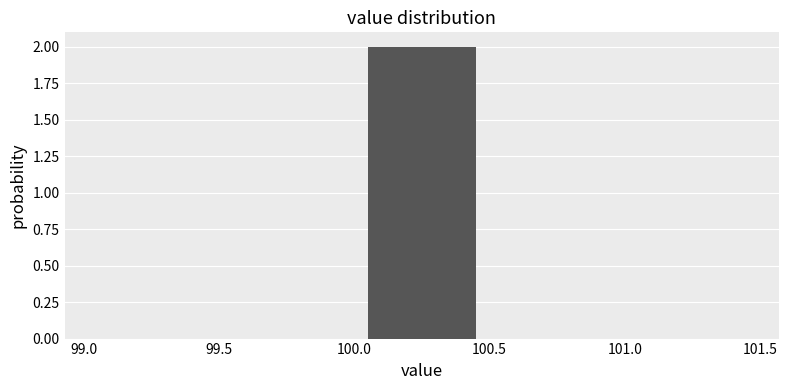

Which range on the x-axis has the tallest bar?

100.0 to 100.5